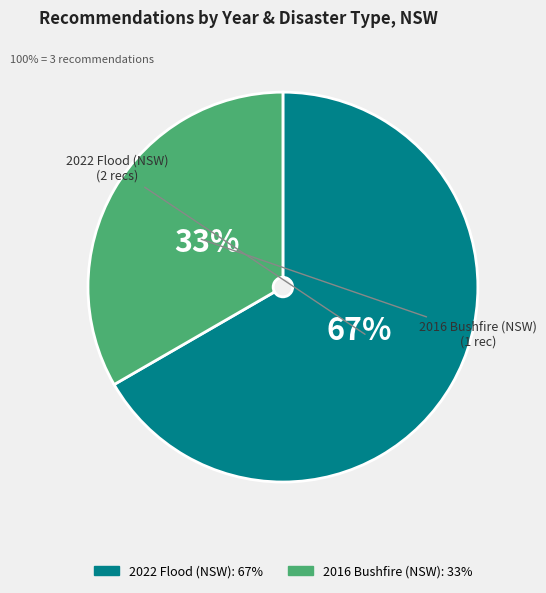

To the nearest percent, what is the average slice percentage?

50%